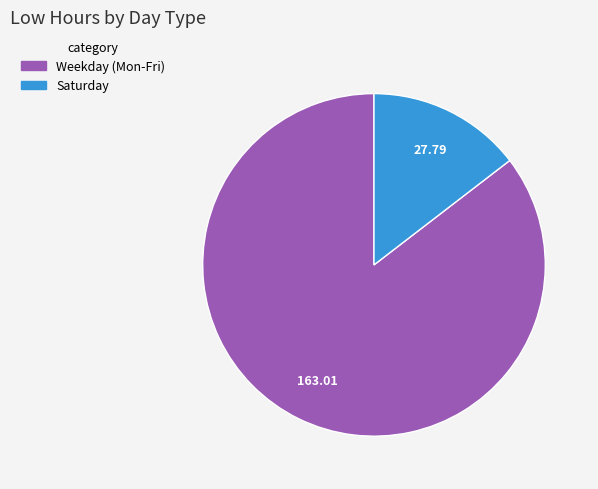

Is there a majority slice in this chart?

Yes